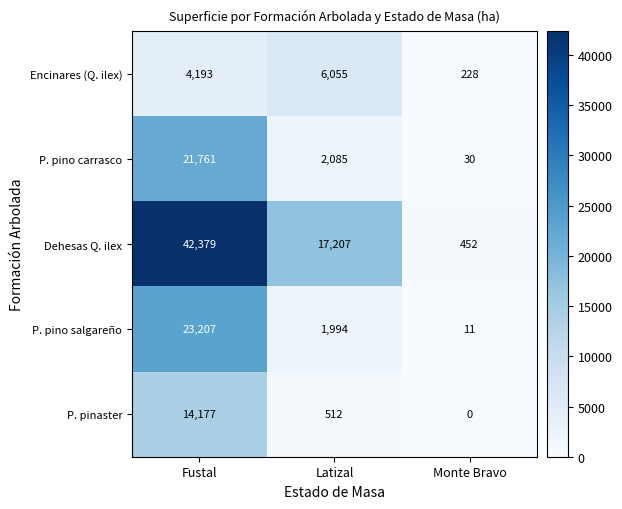

True or false: Encinares (Q. ilex) has a value of 8894 at Latizal.

False